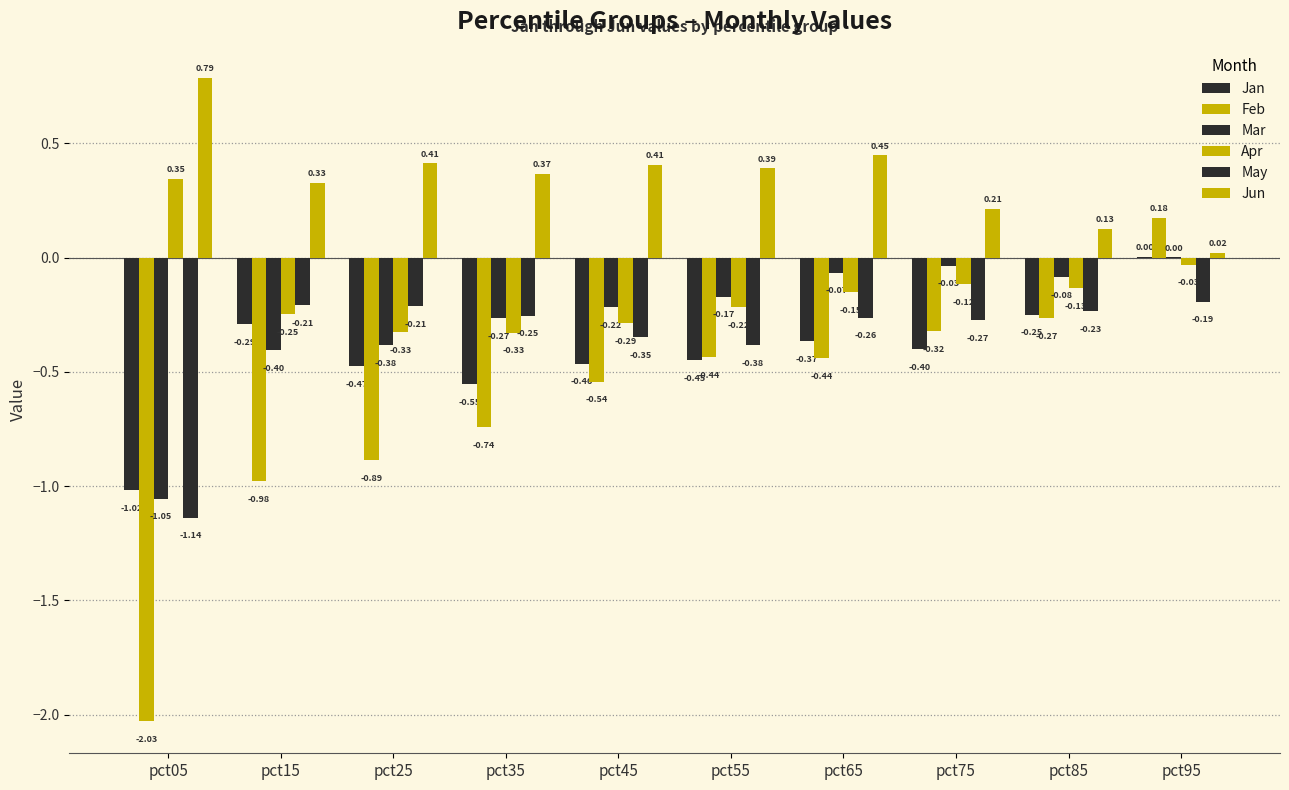

Which series has the largest range (max minus min)?

Feb